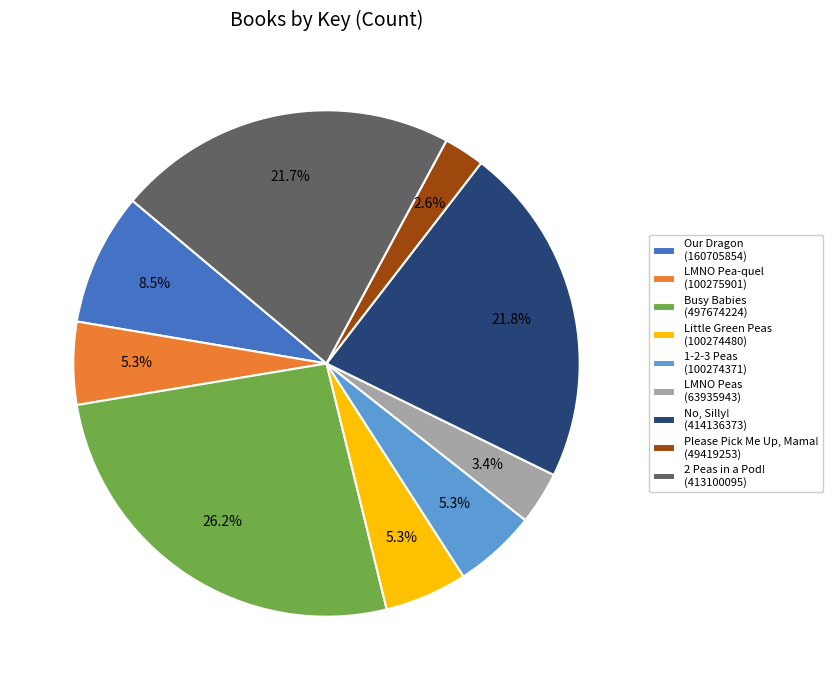

Which slice is the smallest?

Please Pick Me Up, Mama!